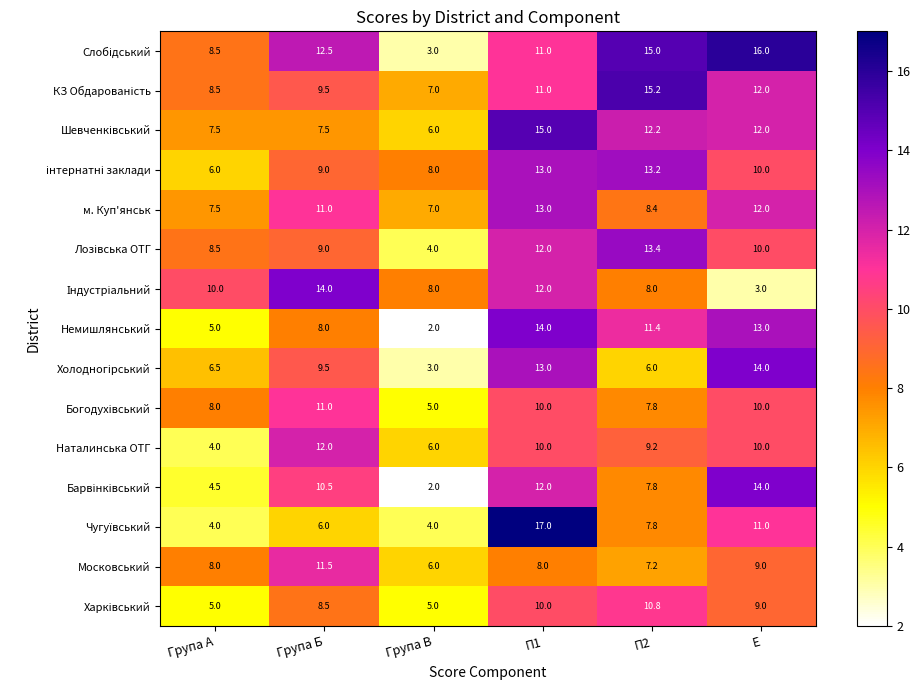

How many Наталинська ОТГ values are between 6 and 10?

4